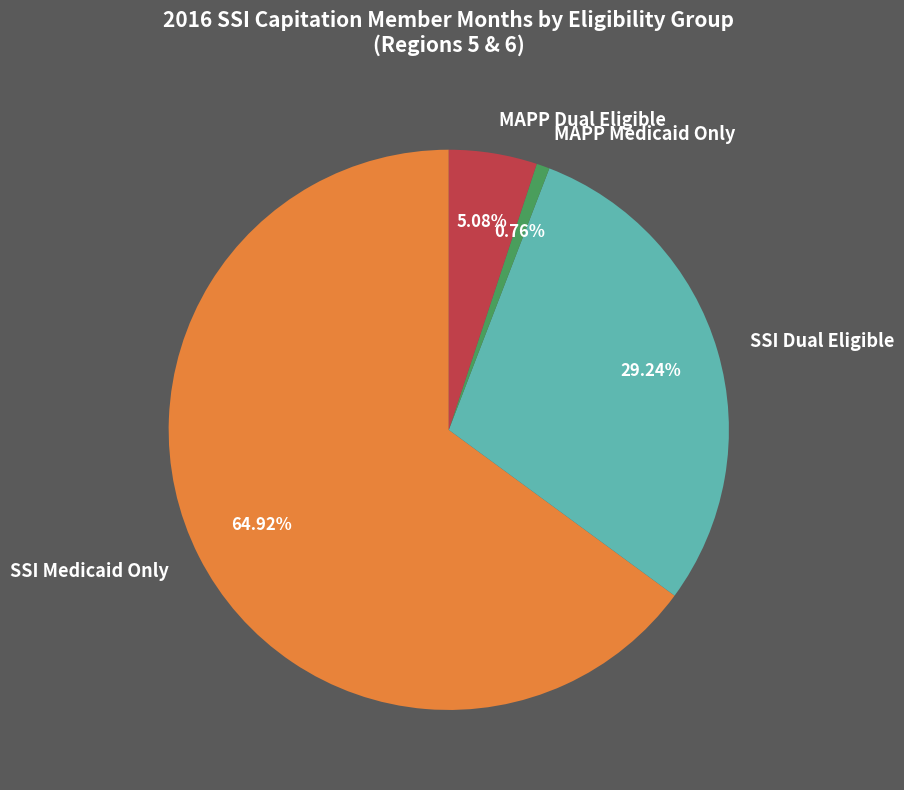

What portion of the pie excludes SSI Dual Eligible?

70.8%